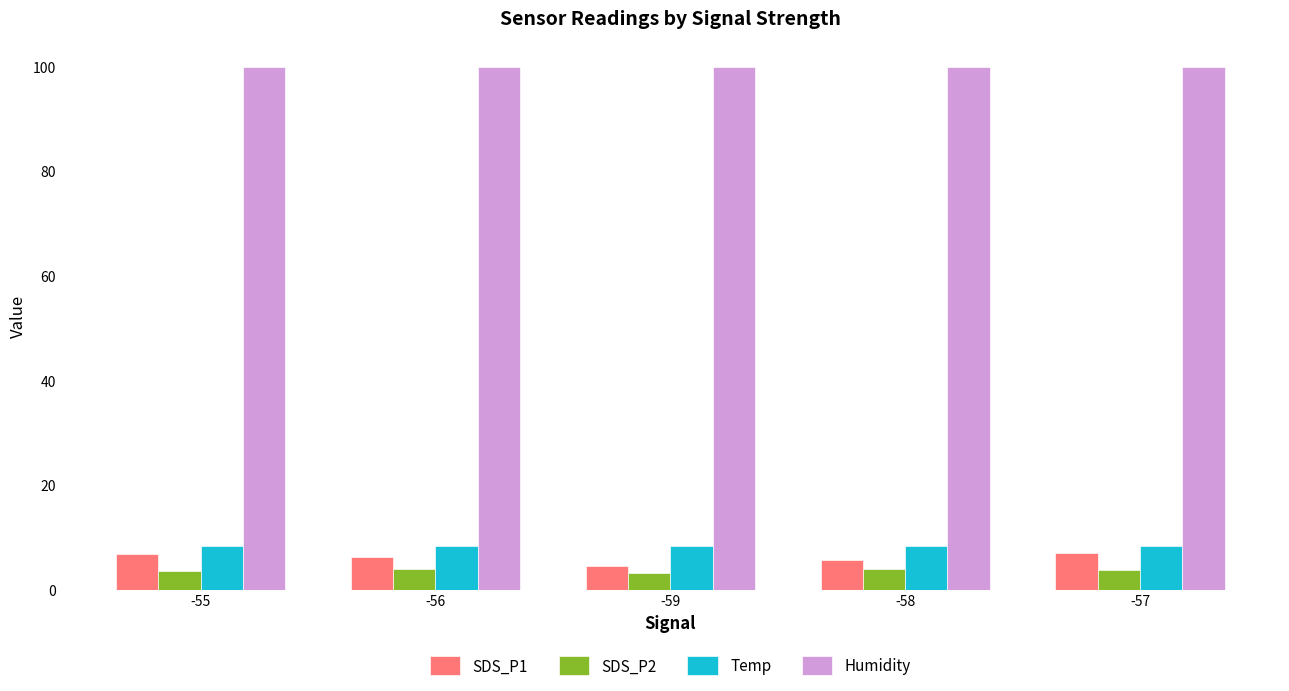

What are all the series names shown in the legend?

SDS_P1, SDS_P2, Temp, Humidity